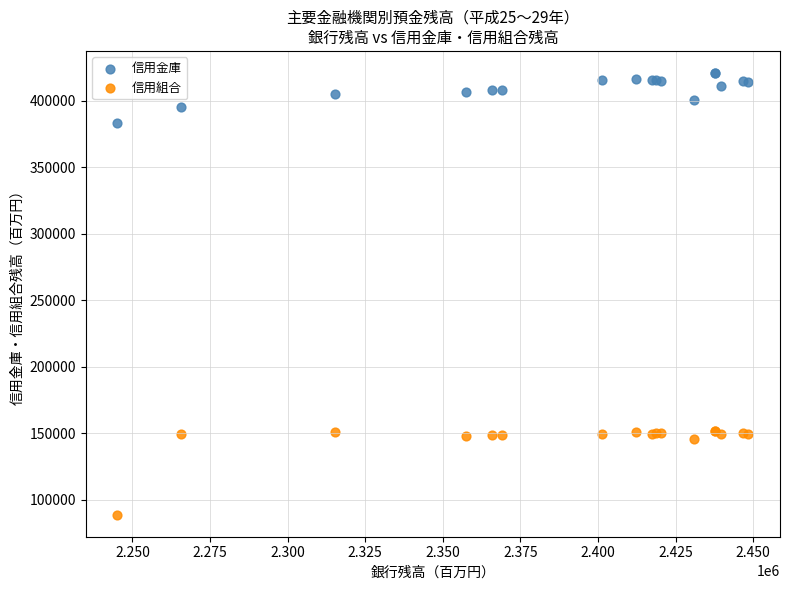

Which series contains the lowest Y value?

信用組合